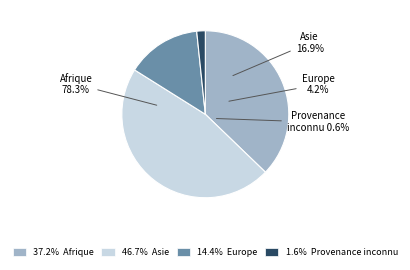

Count the number of slices in the pie.

4